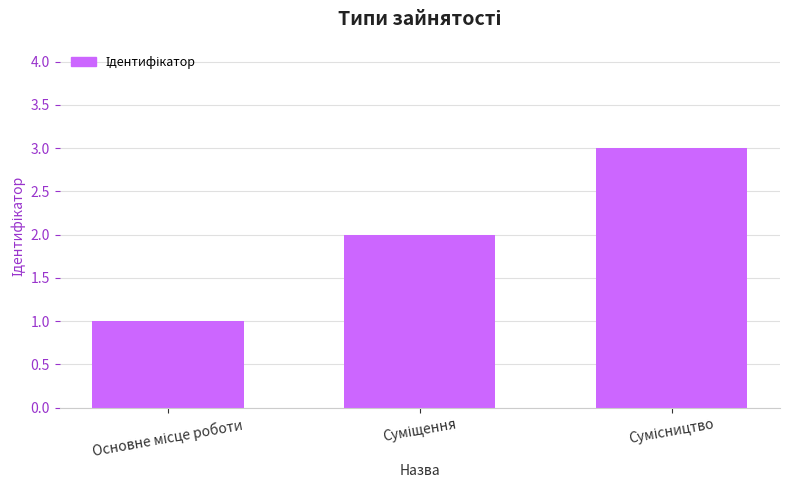

What is the sum of all values?

6